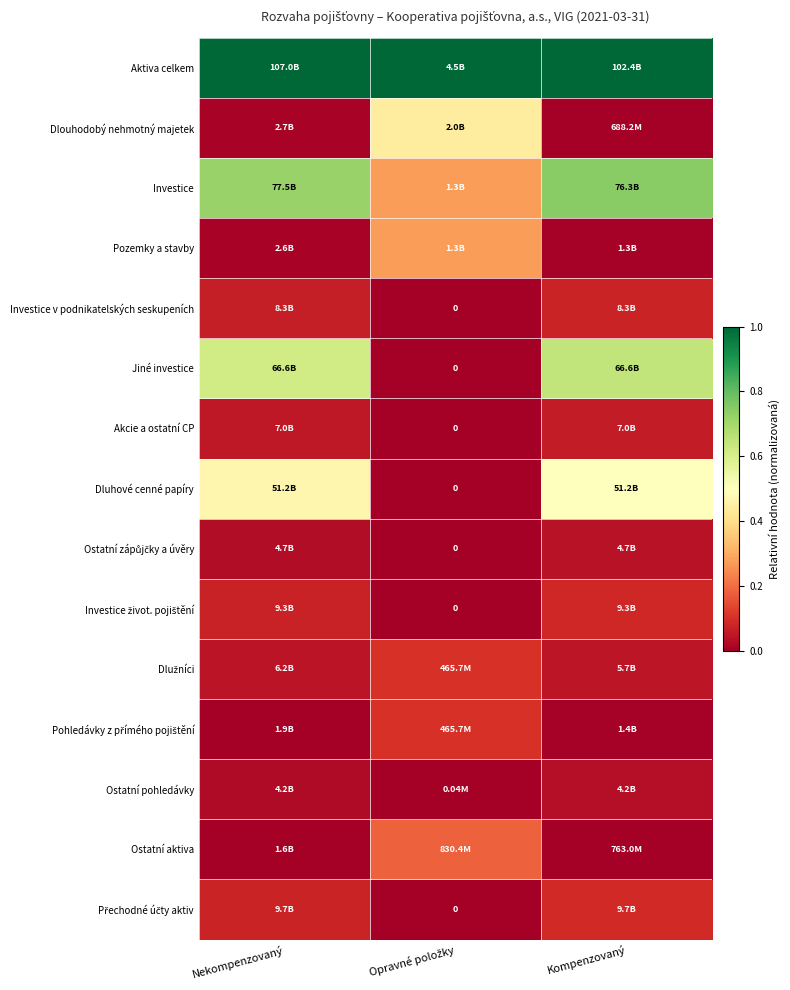

Which series has the largest total across all categories?

Aktiva celkem